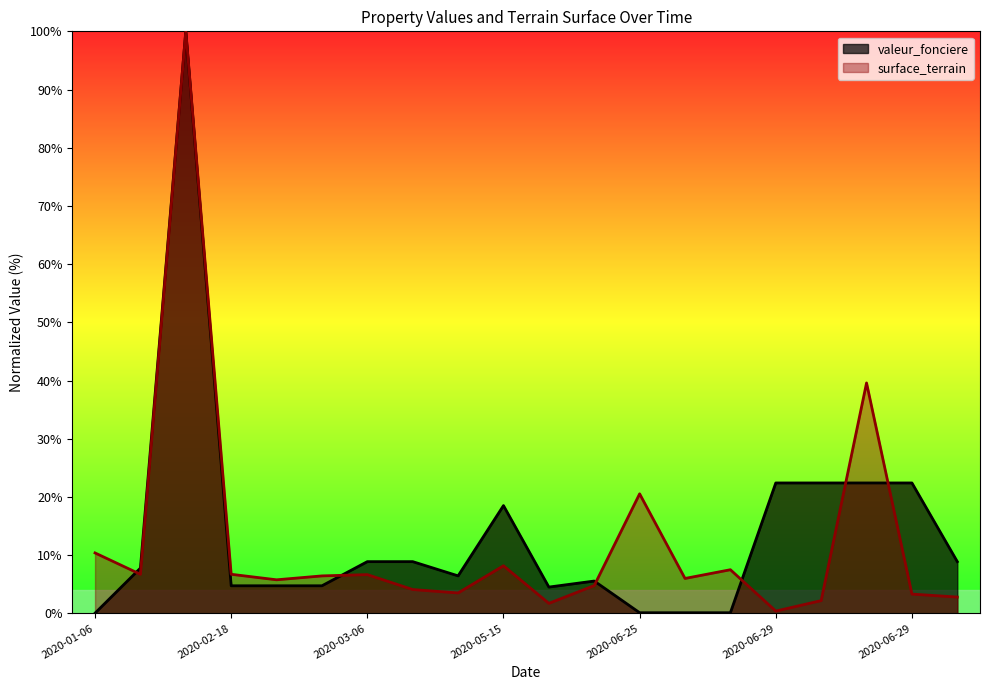

Rank the series by their maximum value, from lowest to highest.

valeur_fonciere, surface_terrain